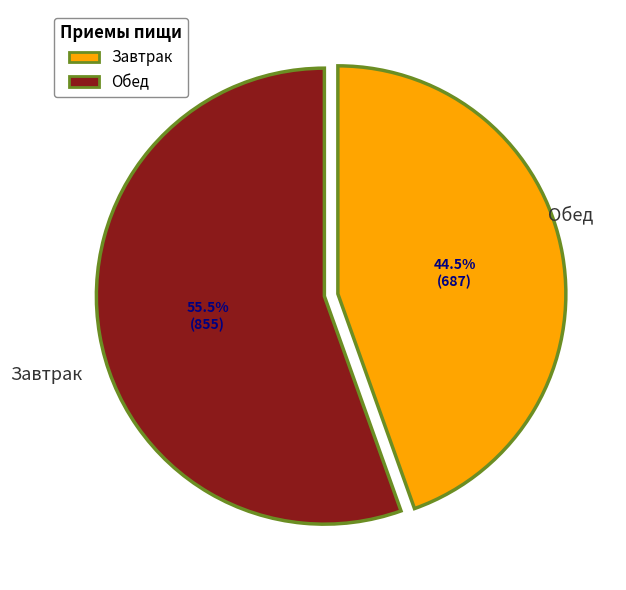

What is the change in value from Завтрак to Обед?

+168.2